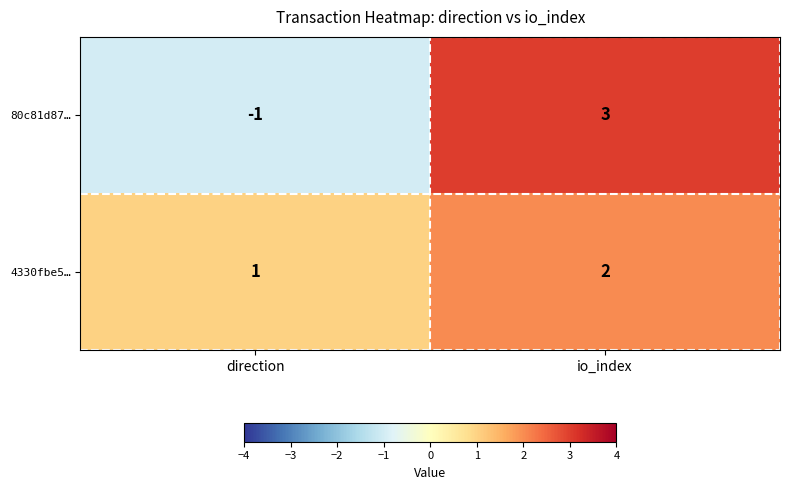

Which series has the largest range (max minus min)?

80c81d87…